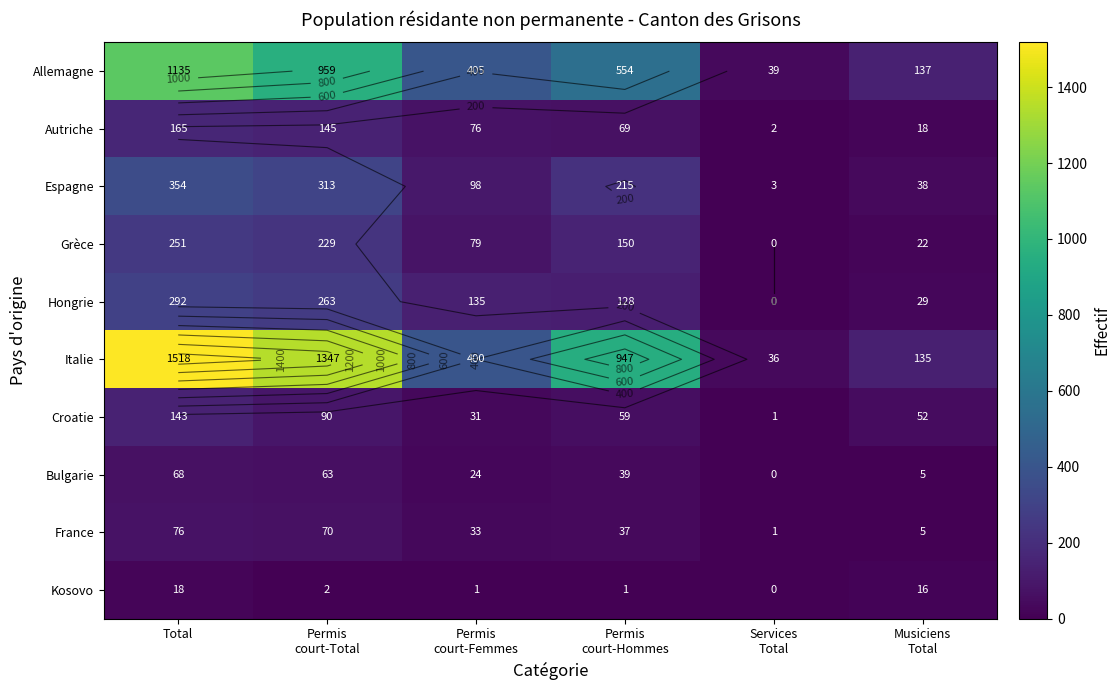

What is the total value across all series at Permis
court-Total?

3481